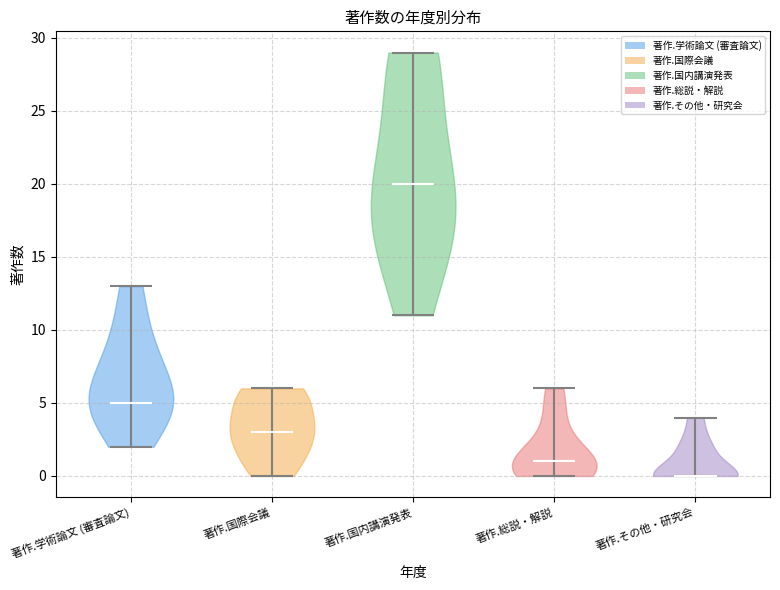

Where does the median line of the violin for 著作.総説・解説 sit on the y-axis? The values are not printed on the chart, so give them approximately, as read against the axis.

1